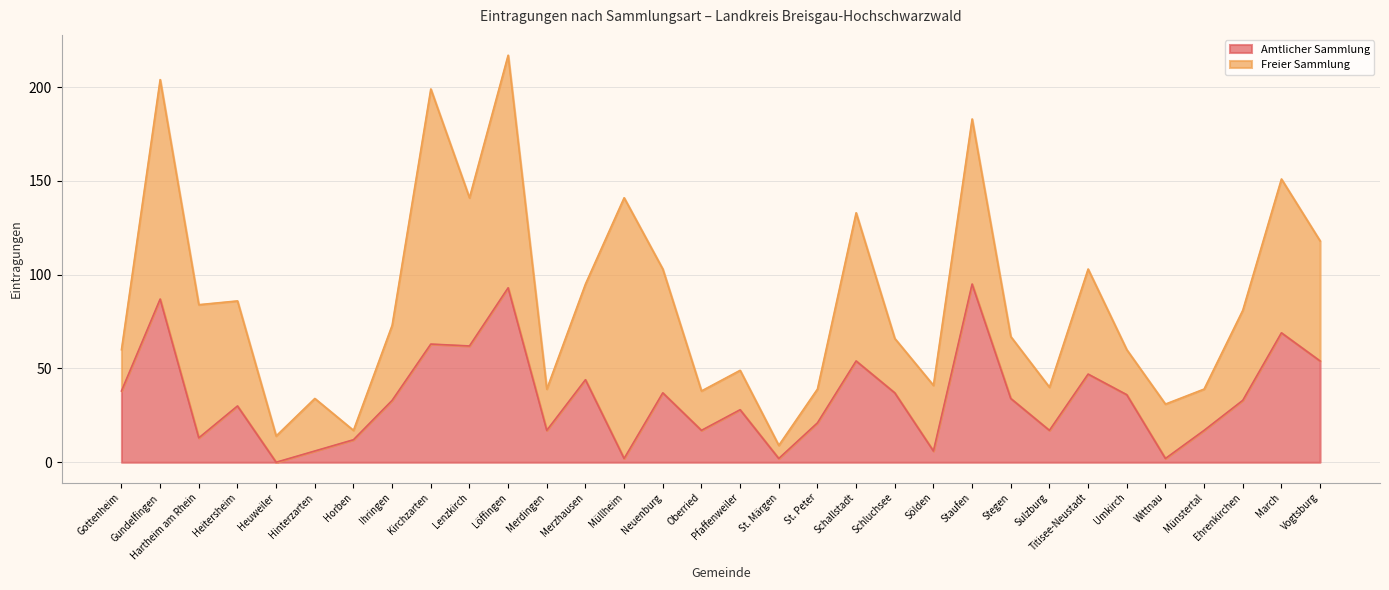

What value does the data have at Merzhausen, to the nearest 10?

40